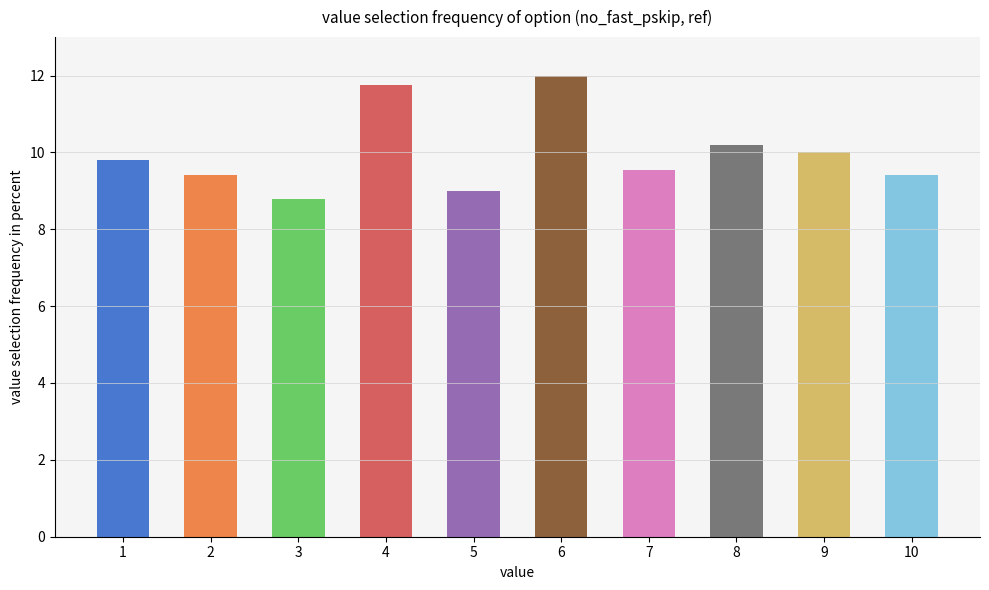

Reading left to right, list all the values displayed in this chart.

1=9.8	2=9.4	3=8.8	4=11.8	5=9.0	6=12.0	7=9.6	8=10.2	9=10.0	10=9.4